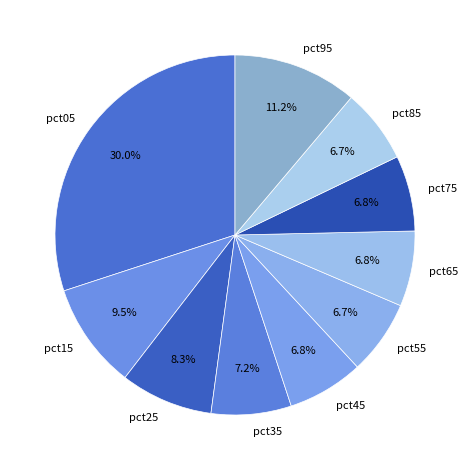

To the nearest percent, what is the combined percentage of pct15 and pct05?

40%